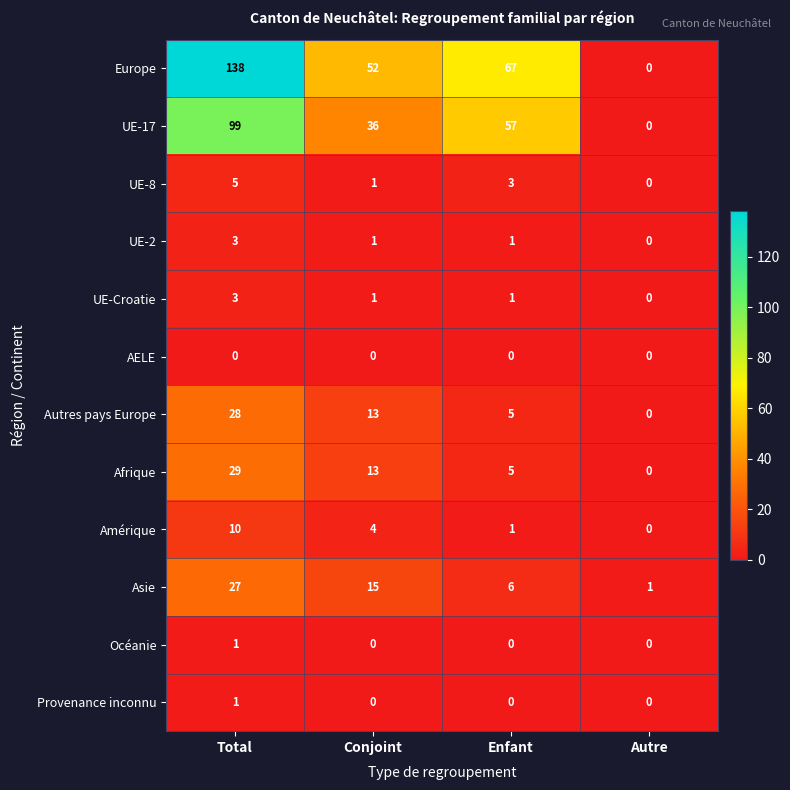

What is the highest value of the Autres pays Europe series?

28